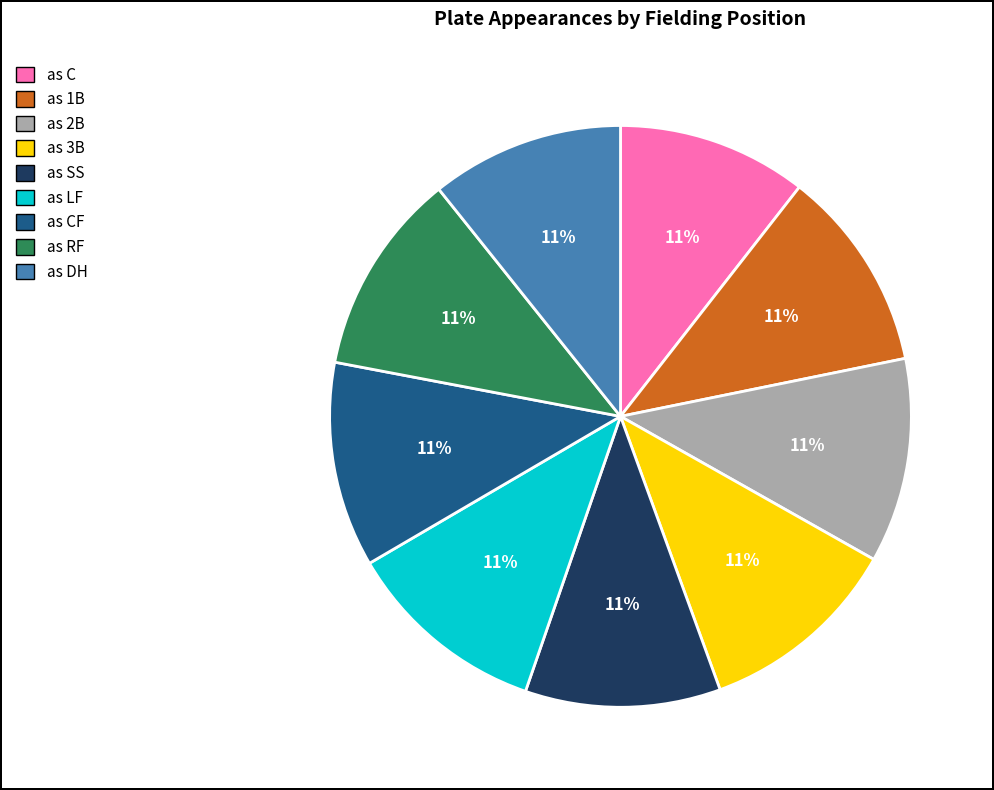

How many segments does this pie chart have?

9